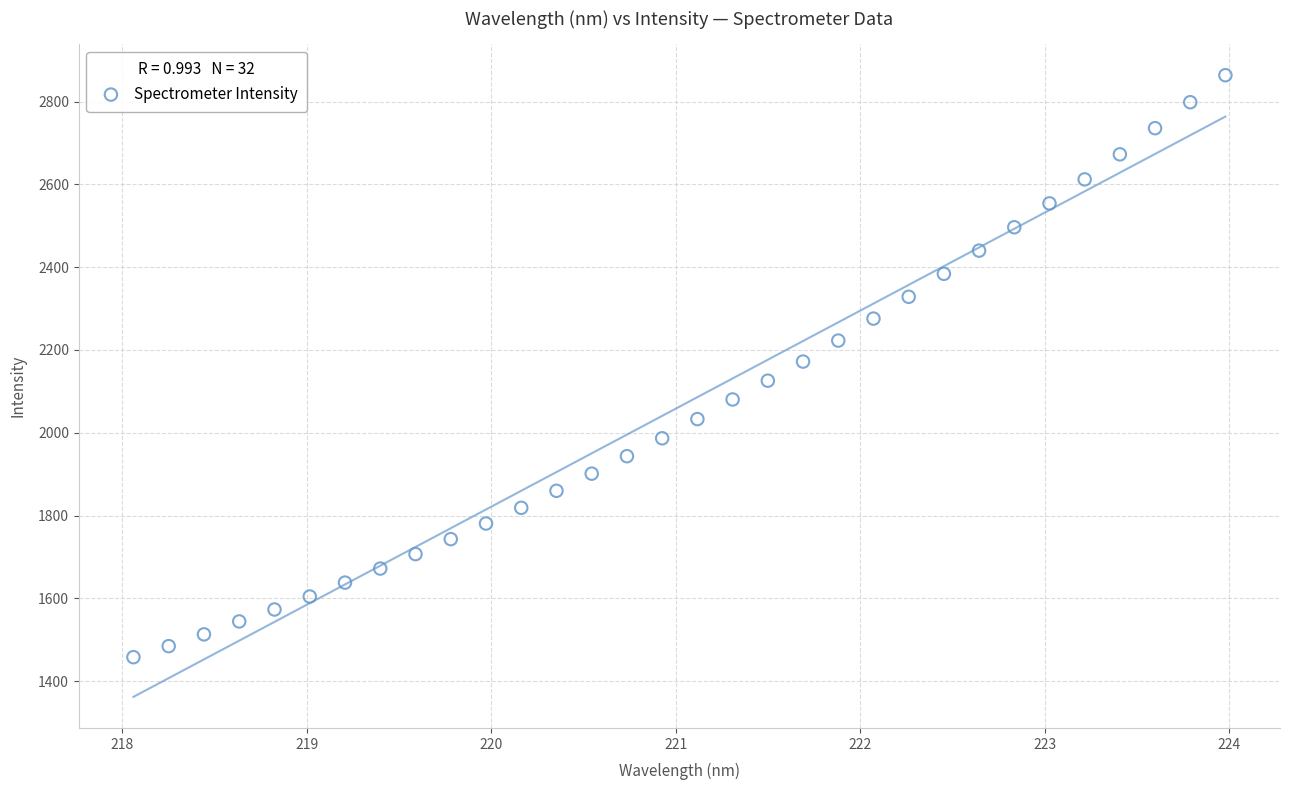

What is the range of X values (max minus min)?

5.9